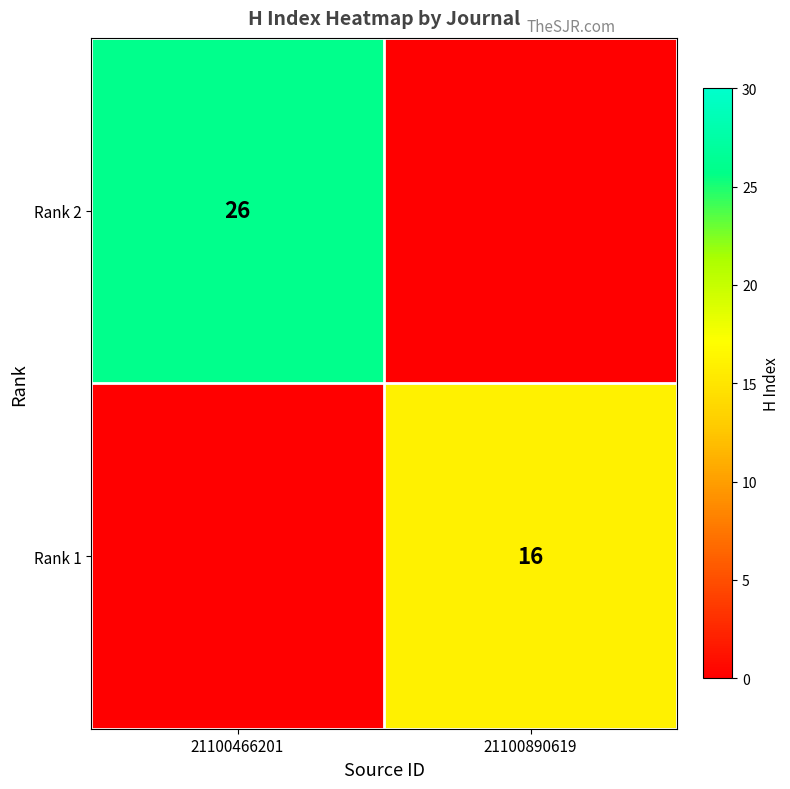

How many row_0 values are between 0 and 26?

2